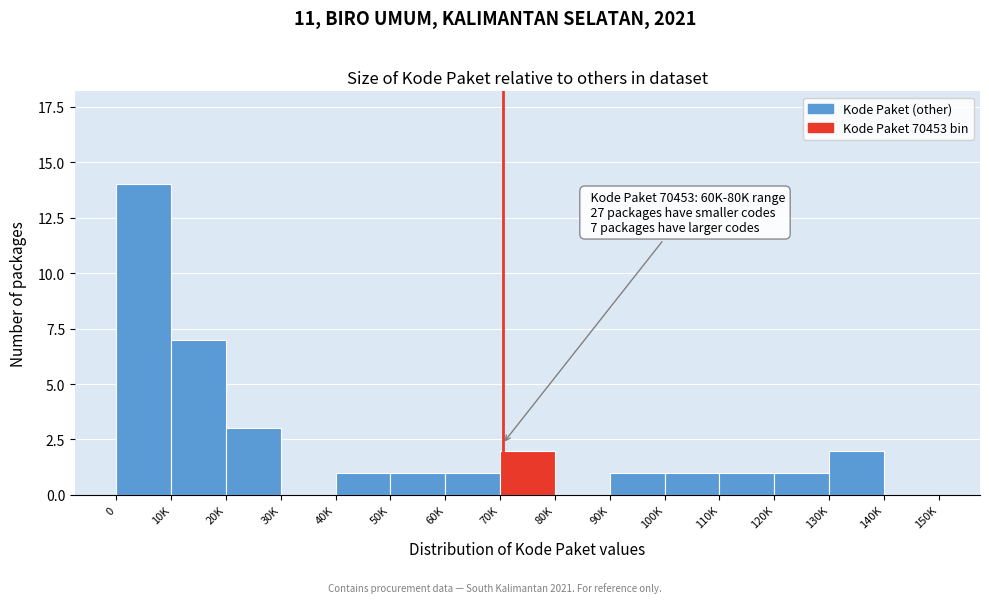

Reading left to right, transcribe all the data shown in this chart.

0=14	10K=7	20K=3	30K=0	40K=1	50K=1	60K=1	70K=2	80K=0	90K=1	100K=1	110K=1	120K=1	130K=2	140K=0